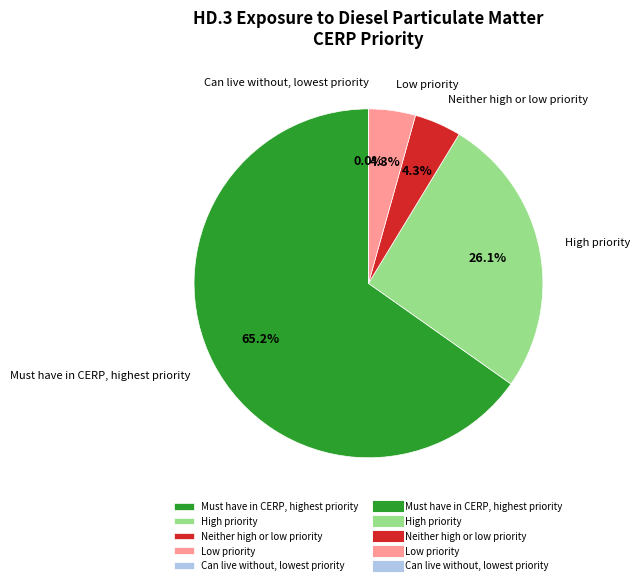

Rank the categories by value from lowest to highest.

Can live without, lowest priority, Neither high or low priority, Low priority, High priority, Must have in CERP, highest priority